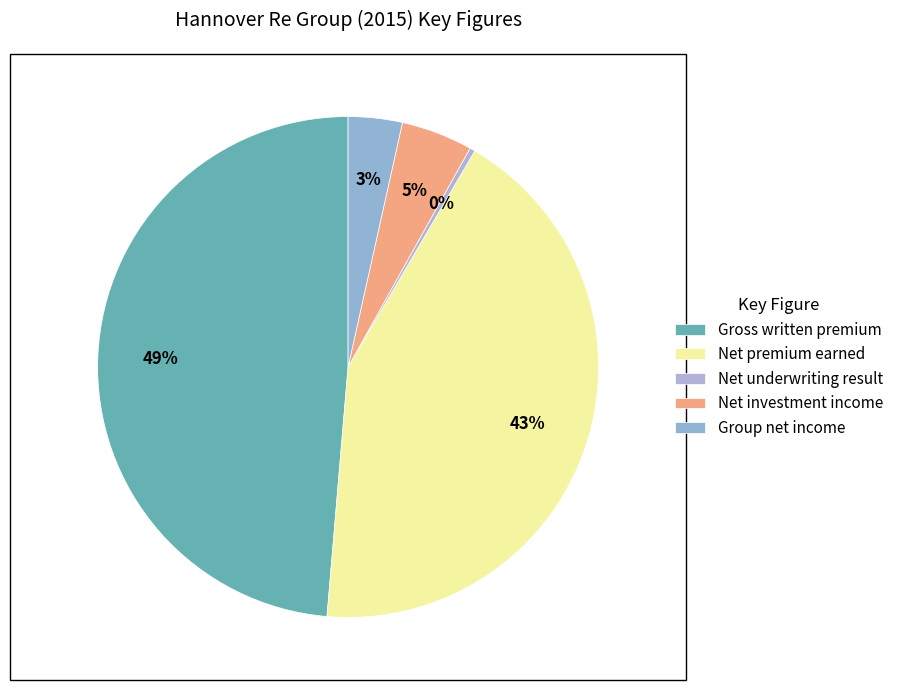

How many slices are in this pie chart?

5